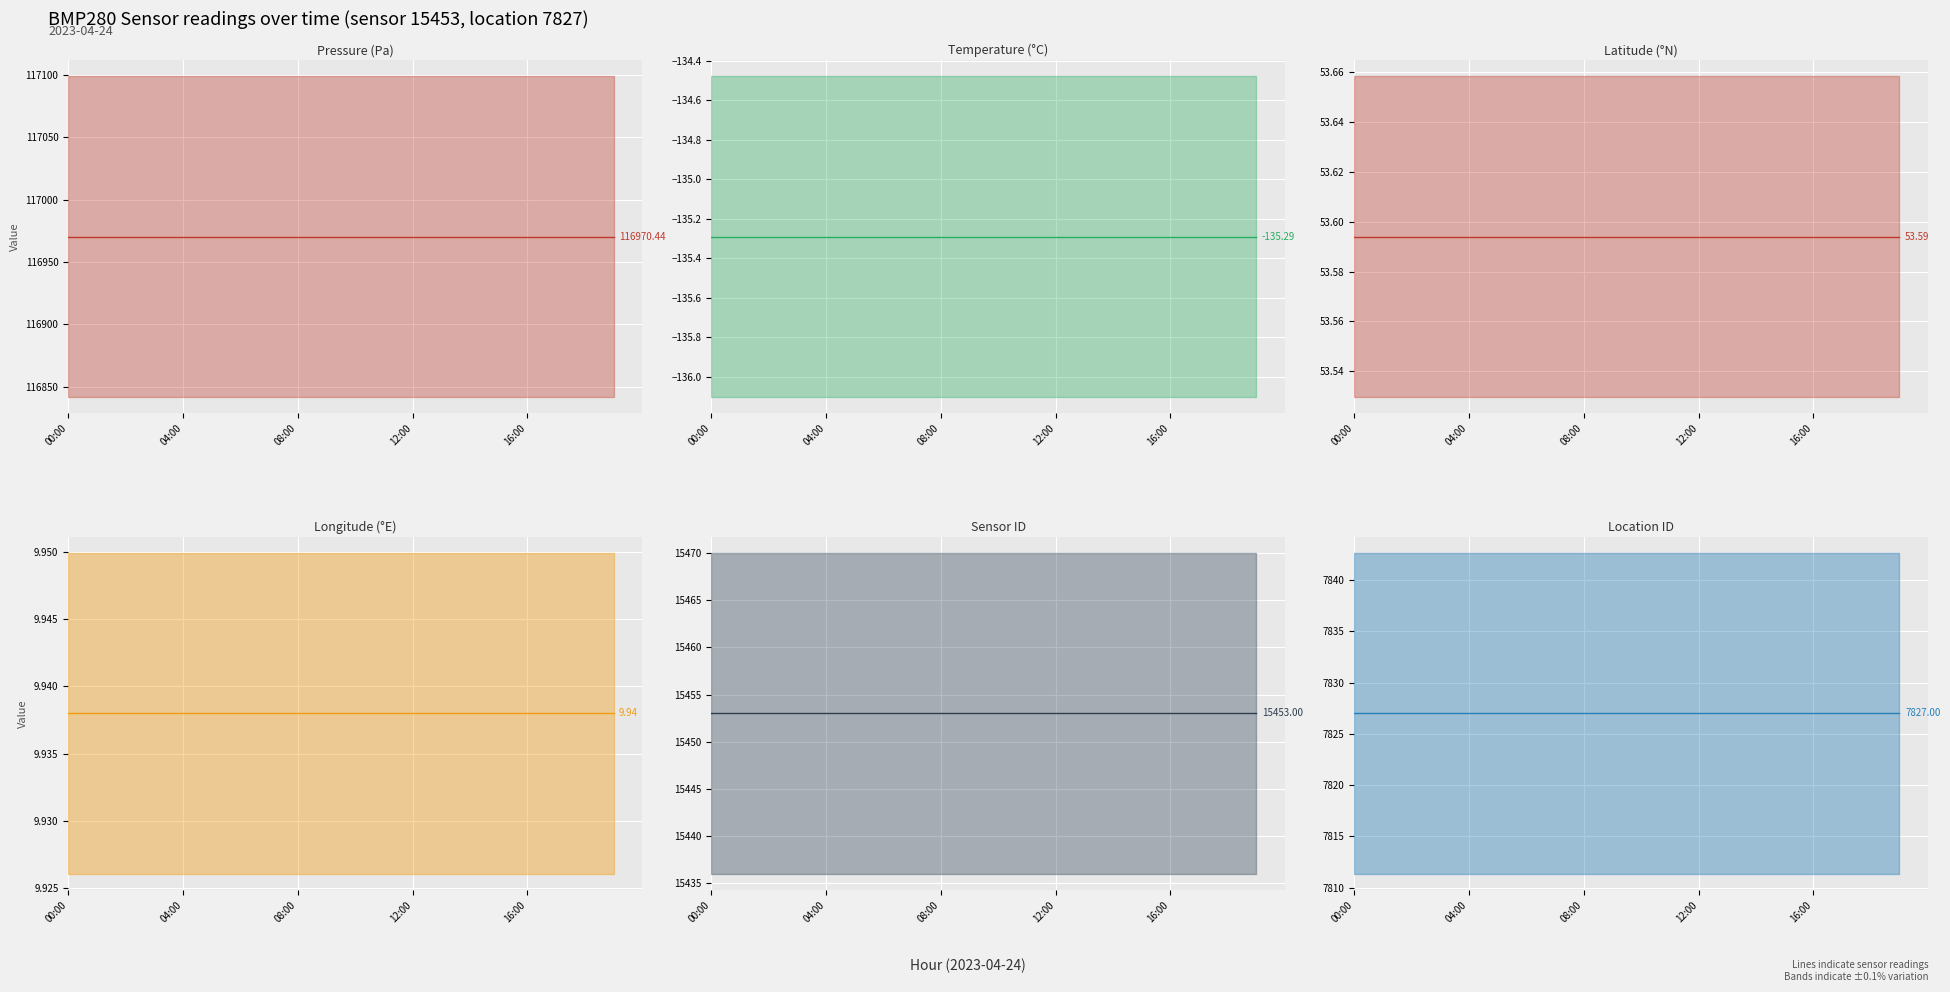

What is the label of the 3rd point from the left?

08:00